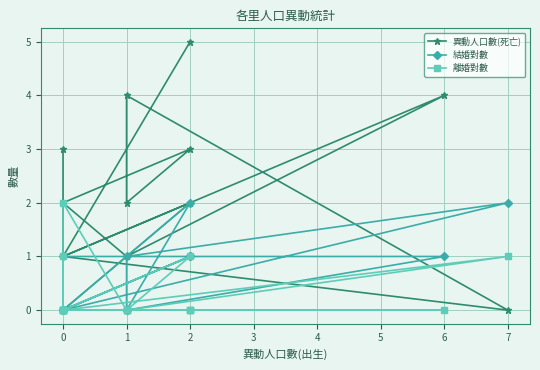

How many lines are shown in the chart?

3